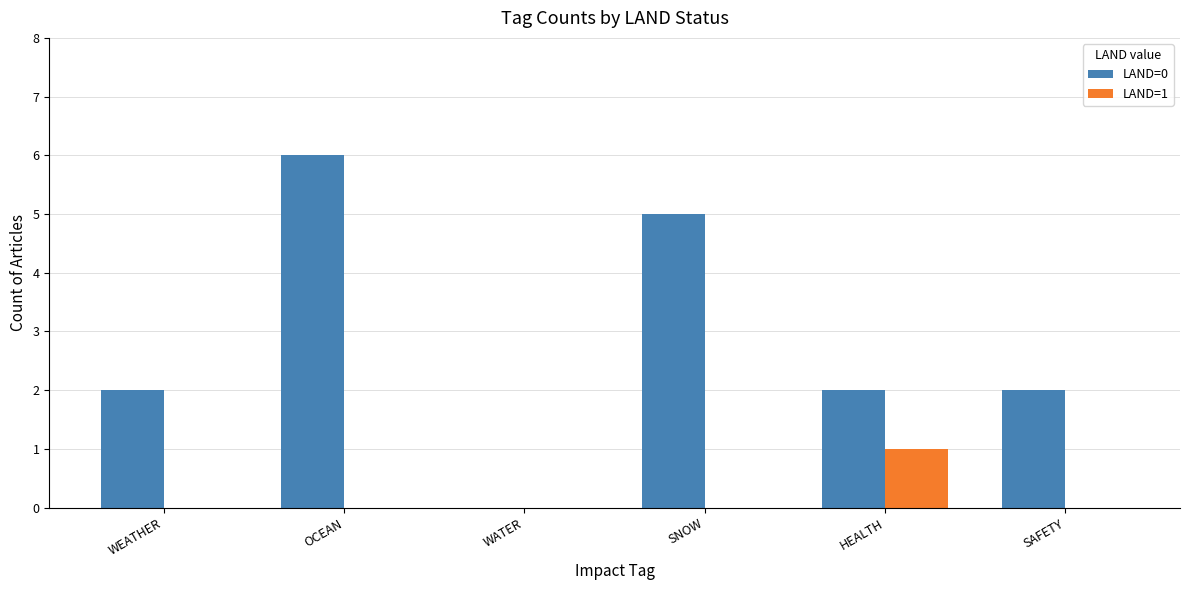

At which category is the sum across all series the highest?

OCEAN